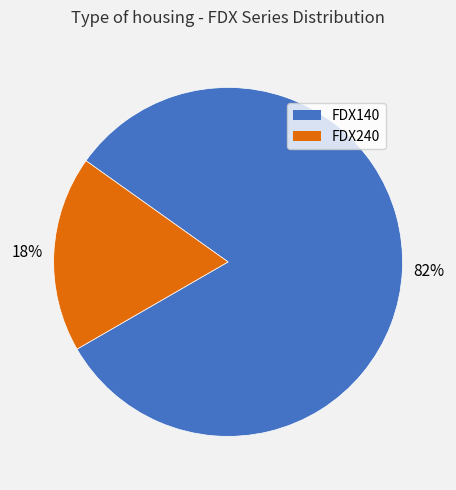

To the nearest percent, what is the difference between the largest and smallest slice percentages?

64%